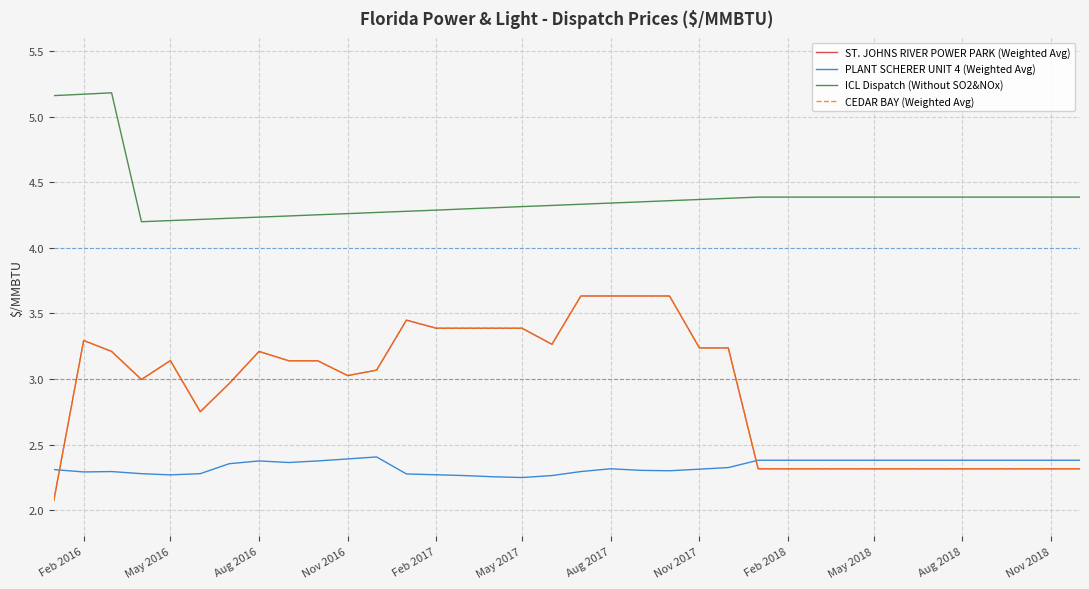

Is this an area chart (filled region under the line)?

No